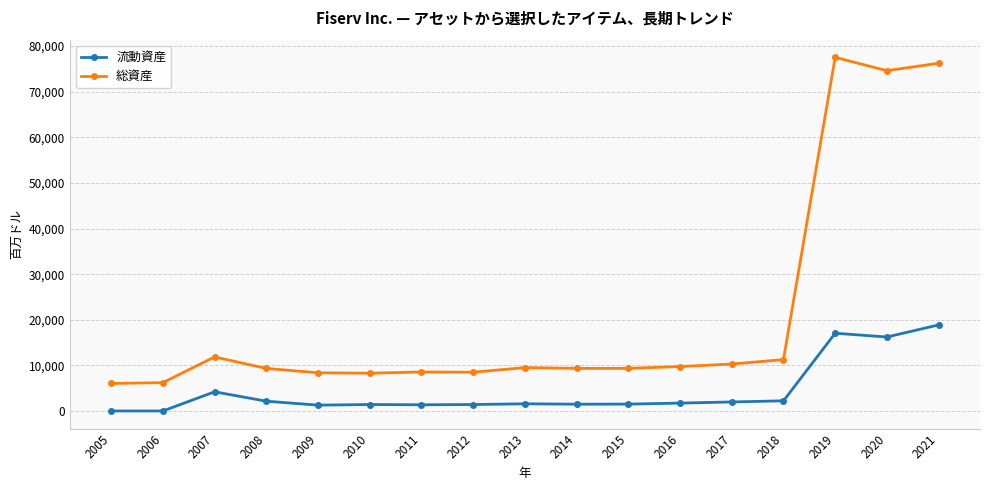

Rank the series by their average value, from highest to lowest.

総資産, 流動資産